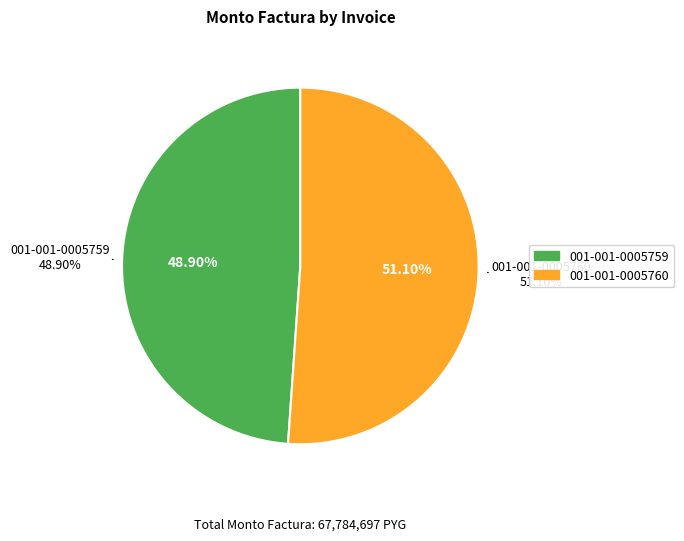

Which slice is the smallest?

001-001-0005759